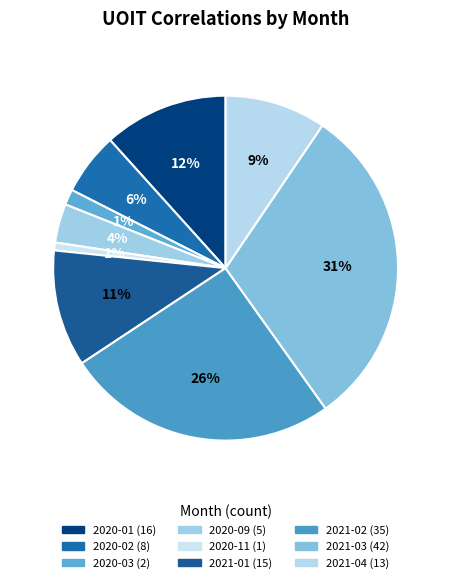

Is it true that 2020-02 is 20% of the pie?

False